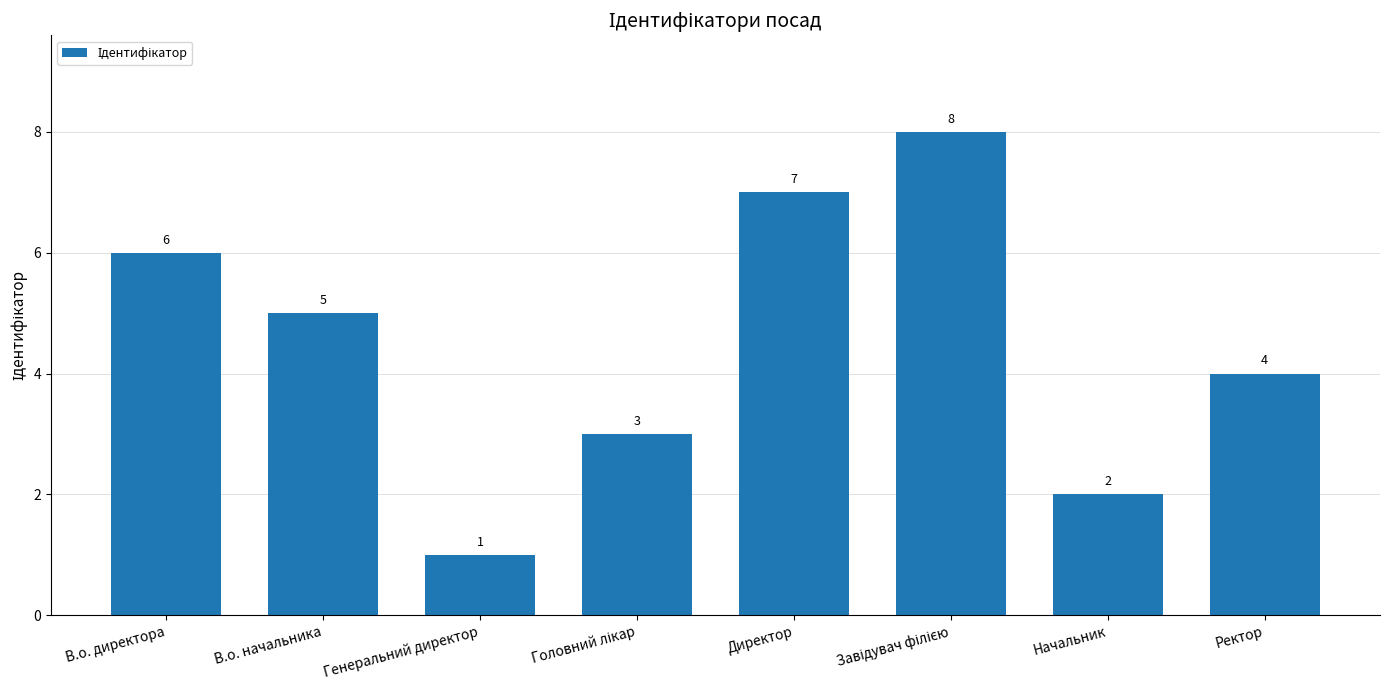

What is the ratio of the value at Генеральний директор to the value at Начальник?

0.5